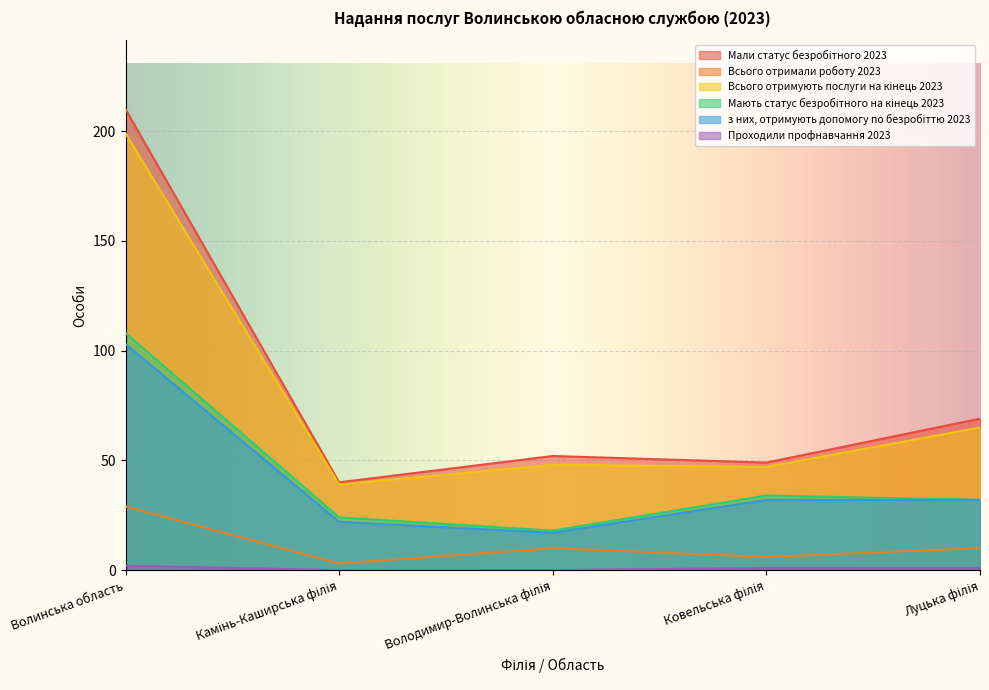

At which label is Проходили профнавчання 2023 closest to 1?

Ковельська філія